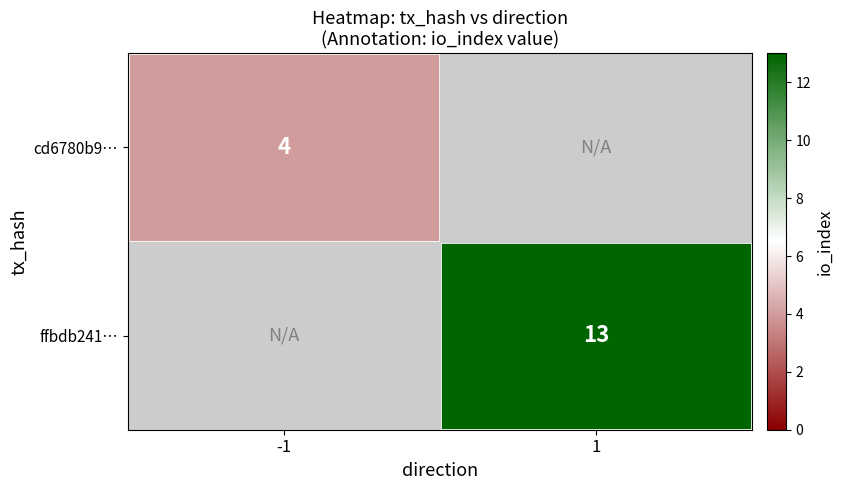

How many categories are shown in the chart?

2